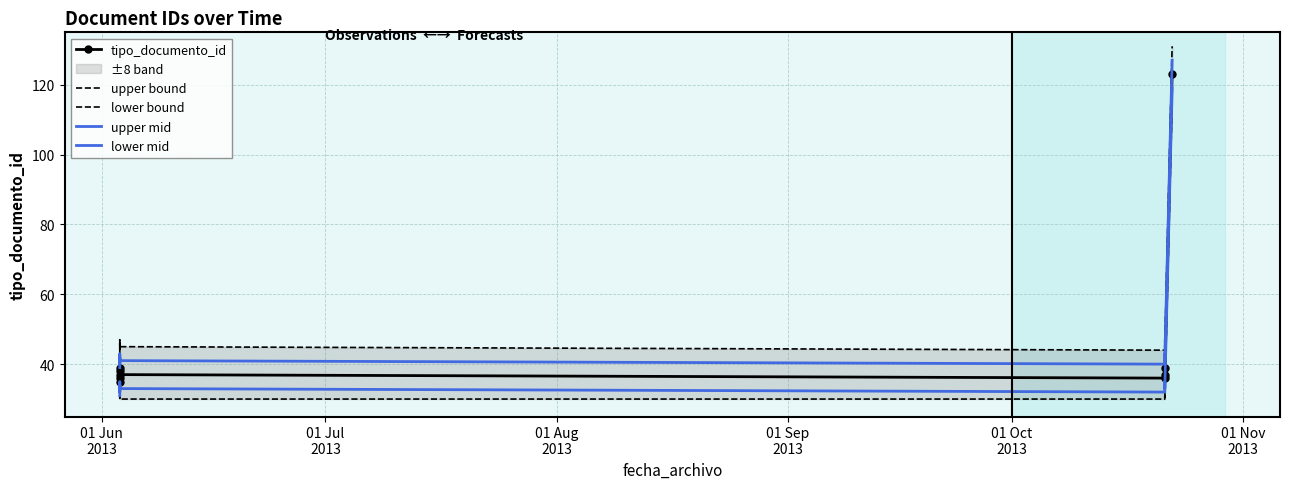

What is the maximum value shown in the chart?

131